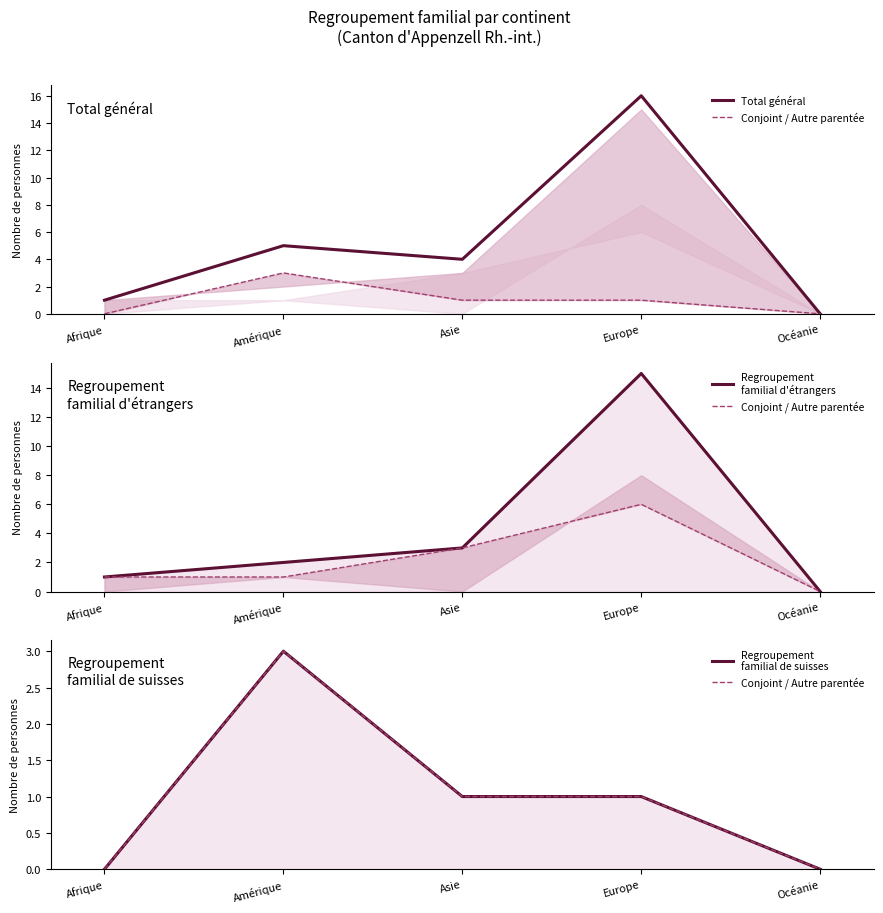

Does the chart have visible grid lines?

No